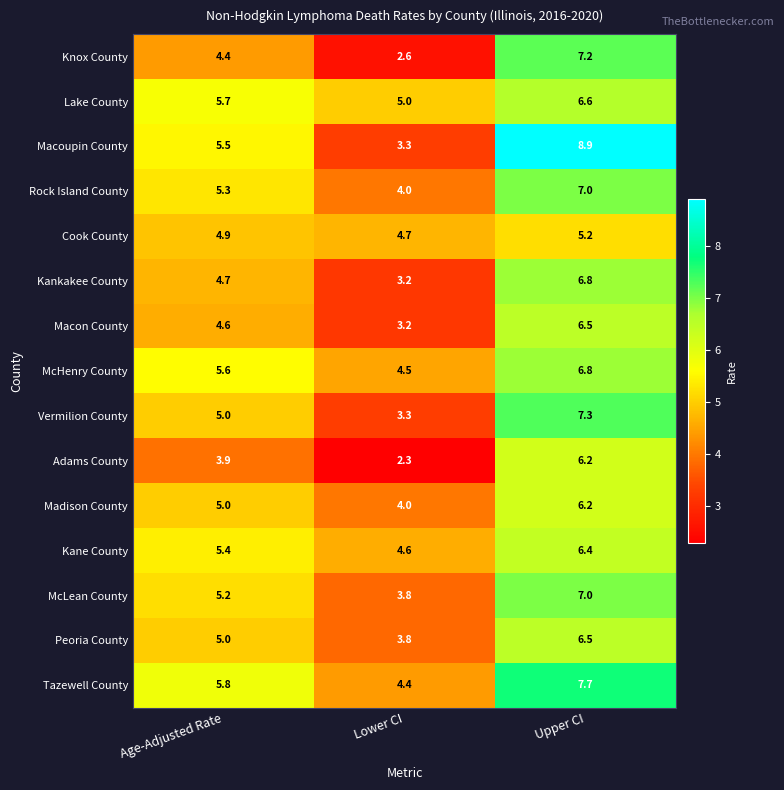

Between Age-Adjusted Rate and Lower CI, which series saw the biggest shift?

Macoupin County